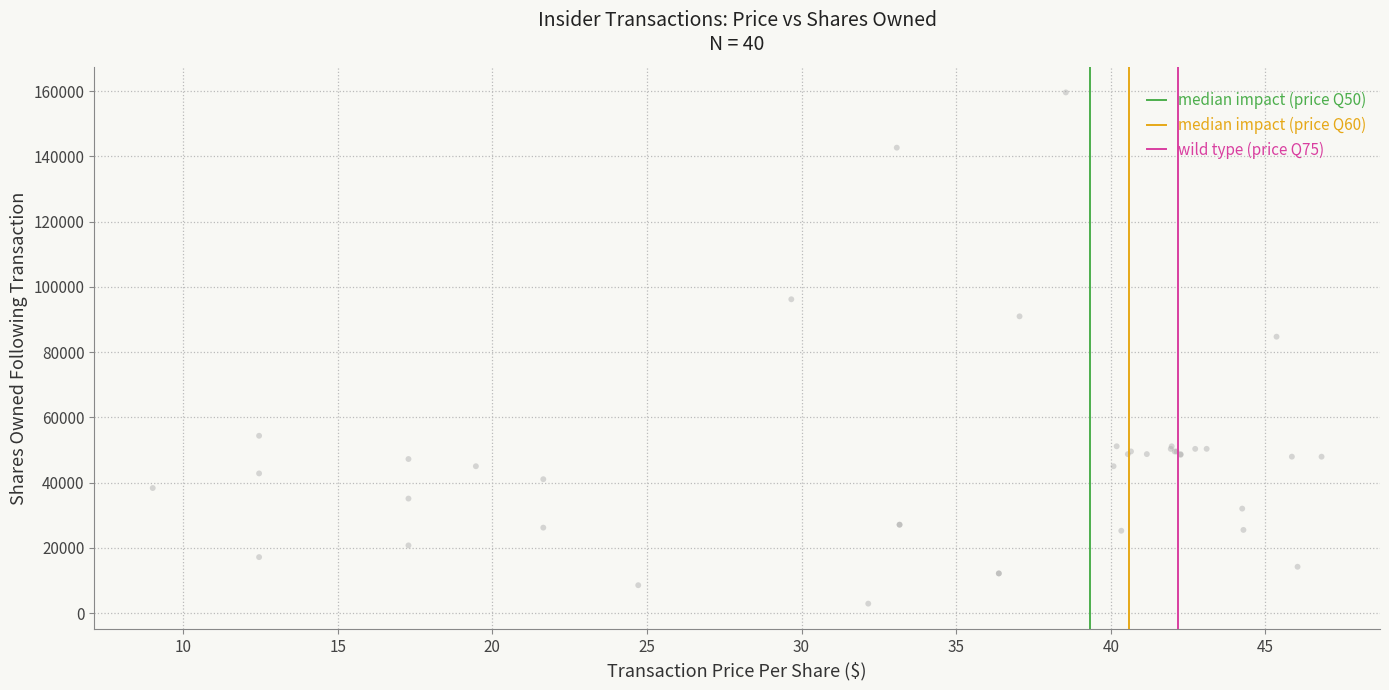

What Y value in the scatter plot is closest to 81240?

84721